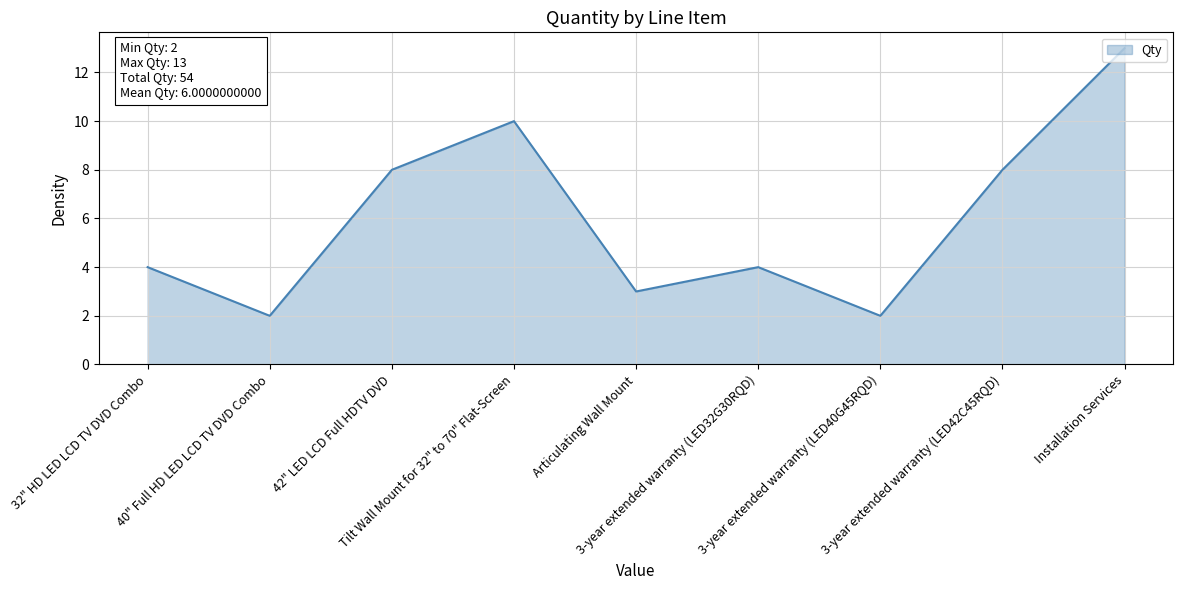

Does the chart have visible grid lines?

Yes